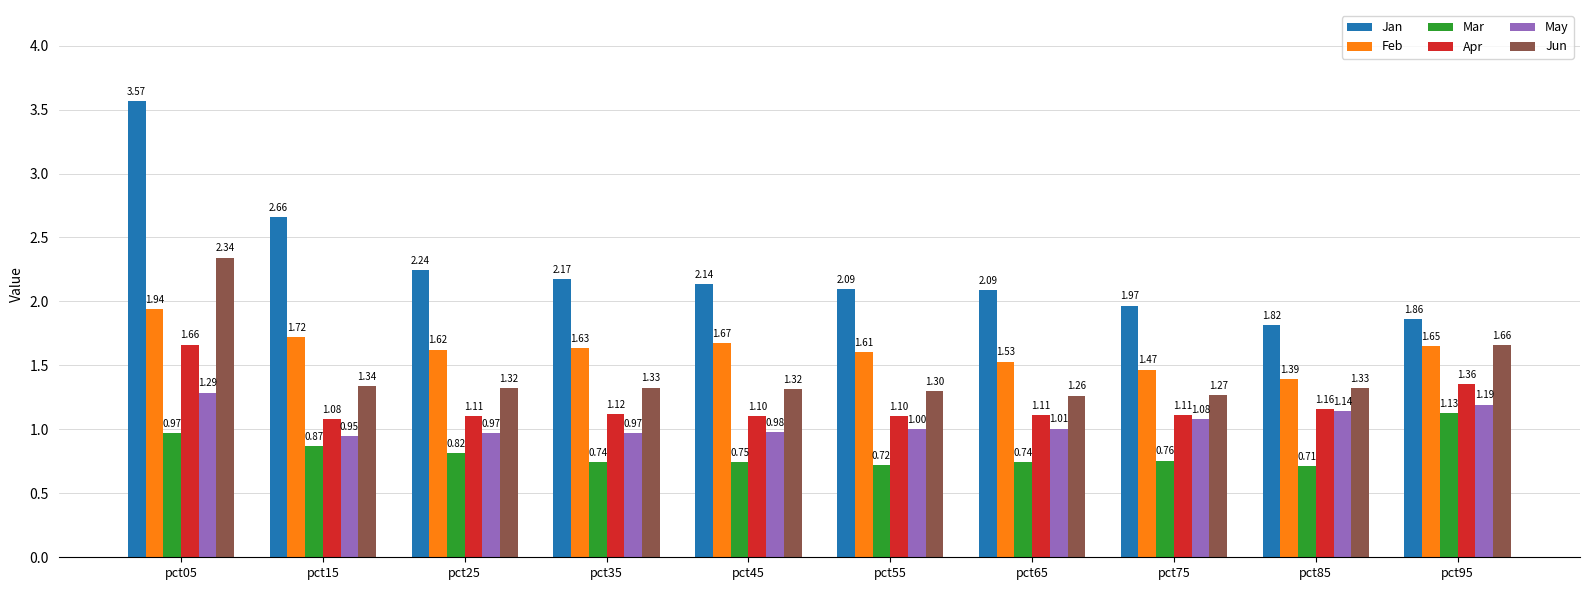

Which series has the largest range (max minus min)?

Jan